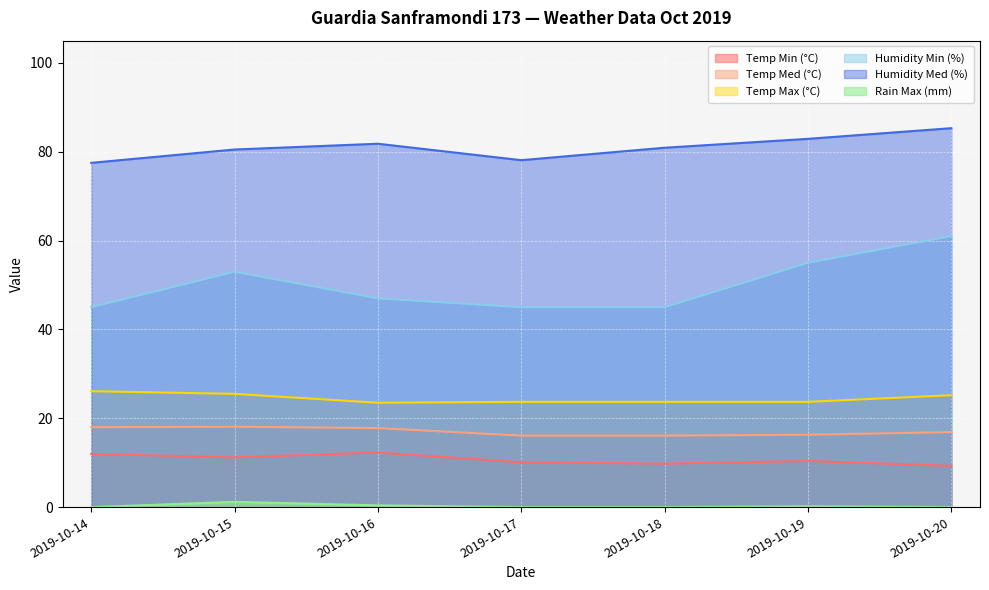

What is the average value of the Rain Max (mm) series?

0.3